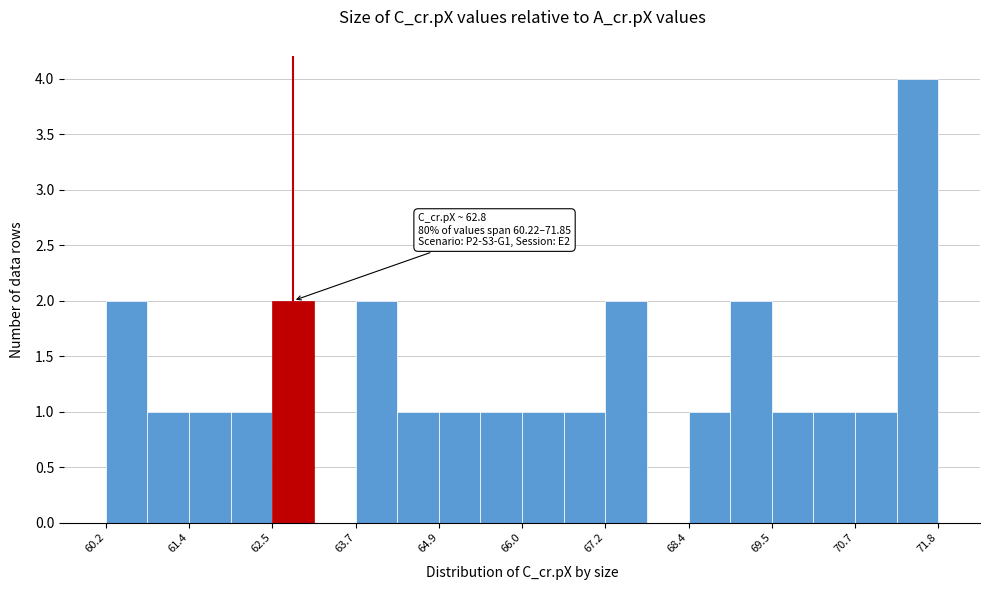

Read against the x-axis, roughly where is the centre of the tallest bar?

71.6